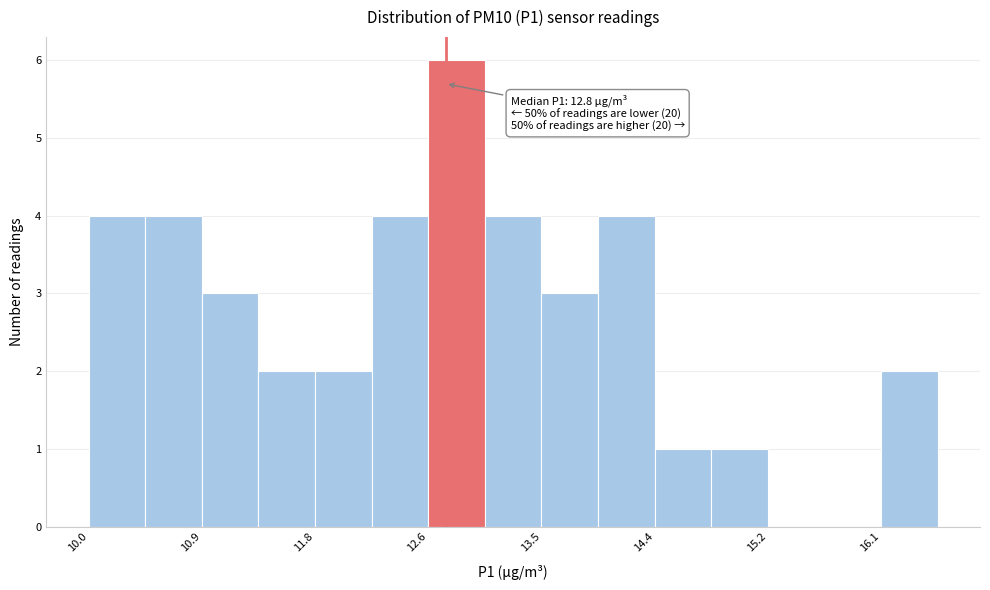

Over which range of the x-axis is the bar tallest?

12.6 to 13.1